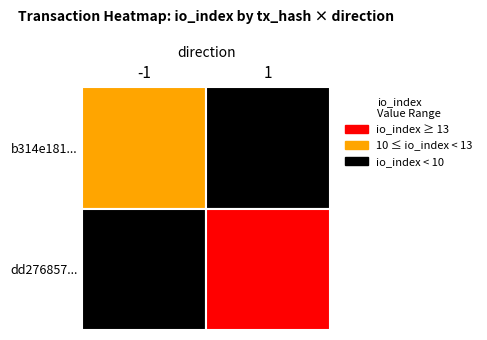

What is the average value of the dd2768575a4105b32e310156a9d988d13140863 series?

8